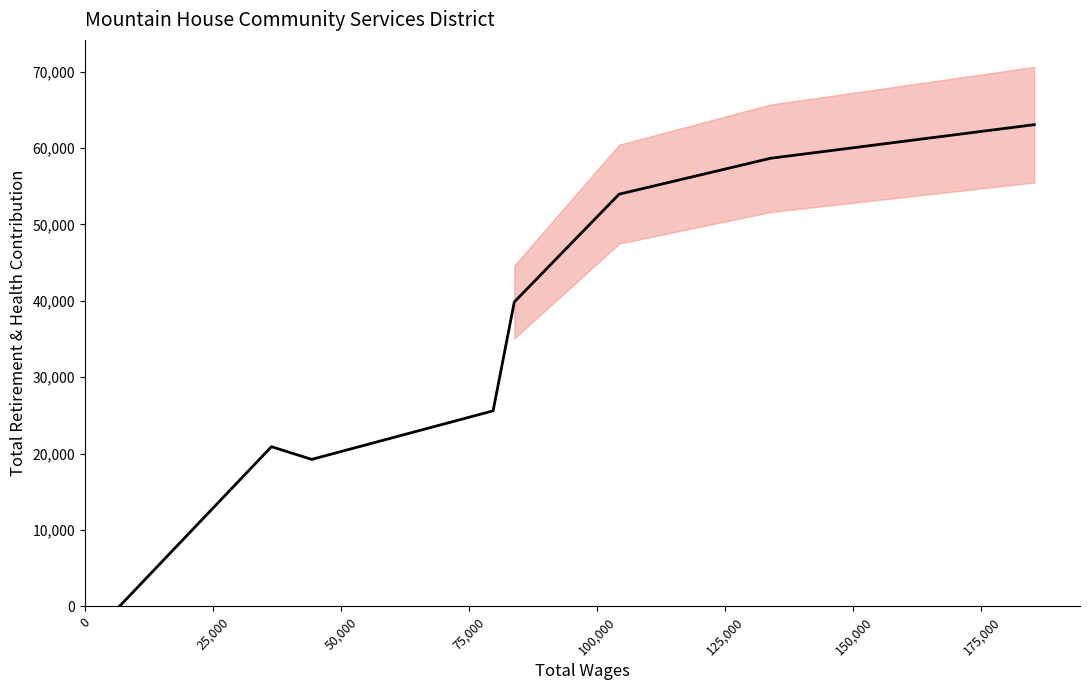

What is the label of the 5th point from the right?

75,000